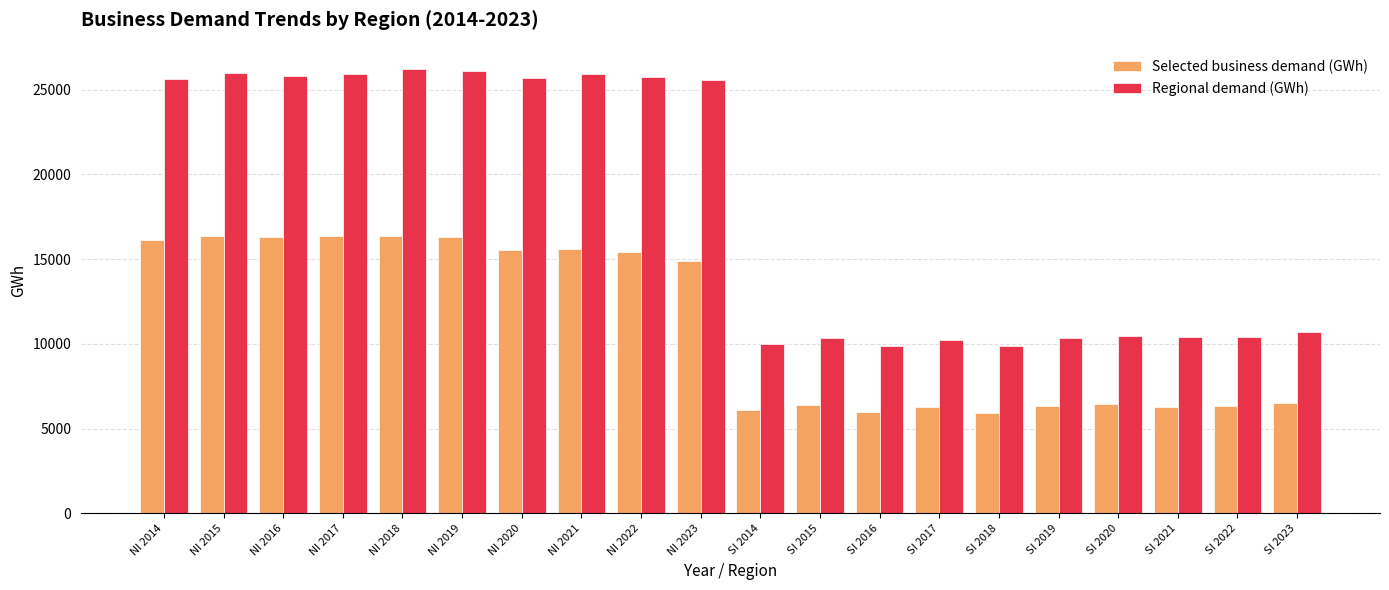

How many groups of bars are there?

20